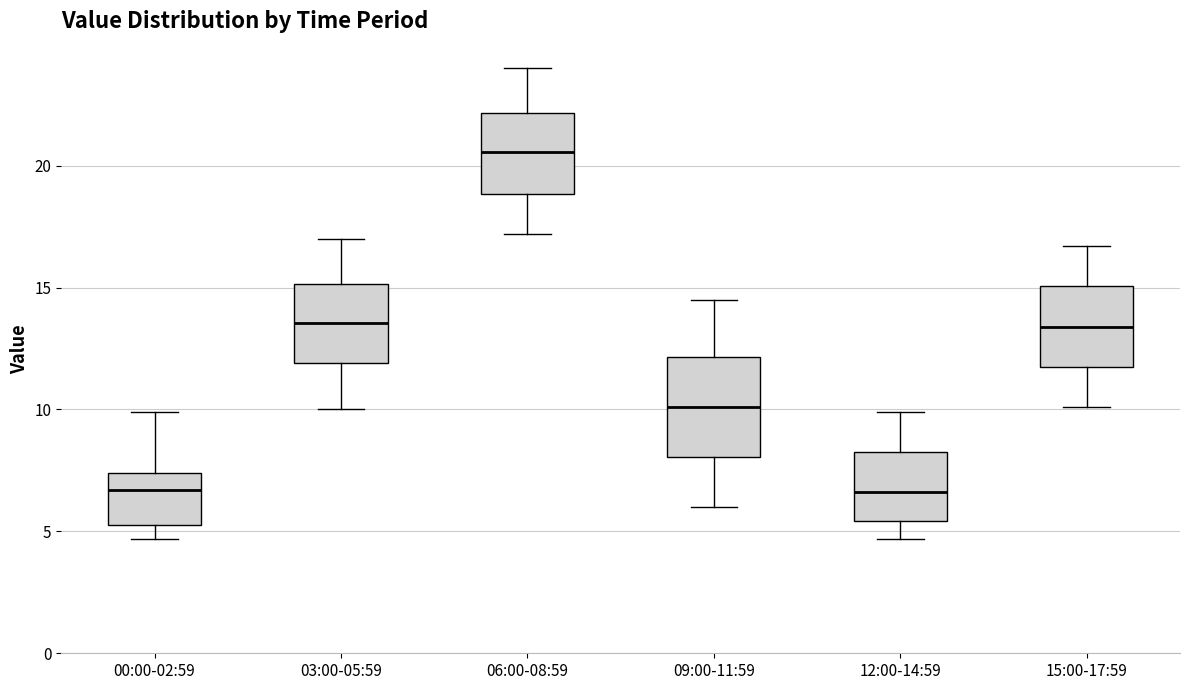

Reading left to right, transcribe this box plot: for each box, give where its median line is, the range the box spans, and where its two whiskers end, as read against the y-axis. The values are not printed on the chart, so give them approximately, as read against the axis.

00:00-02:59: median 6.5, box 5.5 to 7.5, whiskers 4.5 to 10.0
03:00-05:59: median 13.5, box 12.0 to 15.0, whiskers 10.0 to 17.0
06:00-08:59: median 20.5, box 19.0 to 22.0, whiskers 17.0 to 24.0
09:00-11:59: median 10.0, box 8.0 to 12.0, whiskers 6.0 to 14.5
12:00-14:59: median 6.5, box 5.5 to 8.5, whiskers 4.5 to 10.0
15:00-17:59: median 13.5, box 12.0 to 15.0, whiskers 10.0 to 16.5